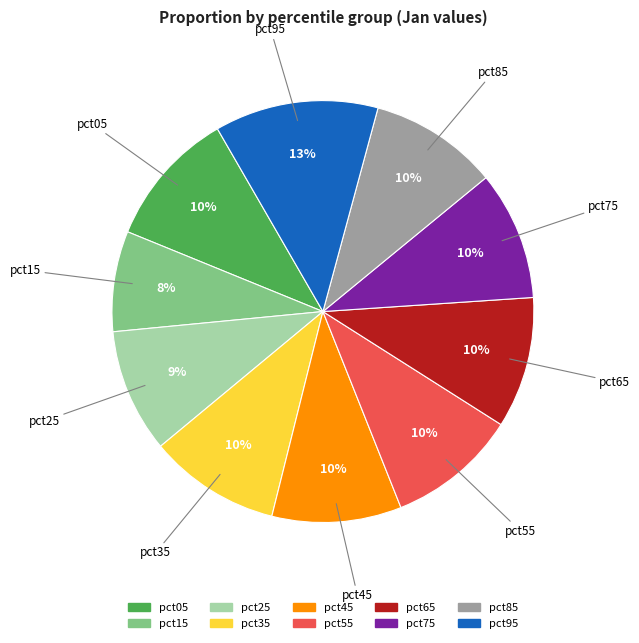

To the nearest percent, what is the difference between the largest and smallest slice percentages?

5%